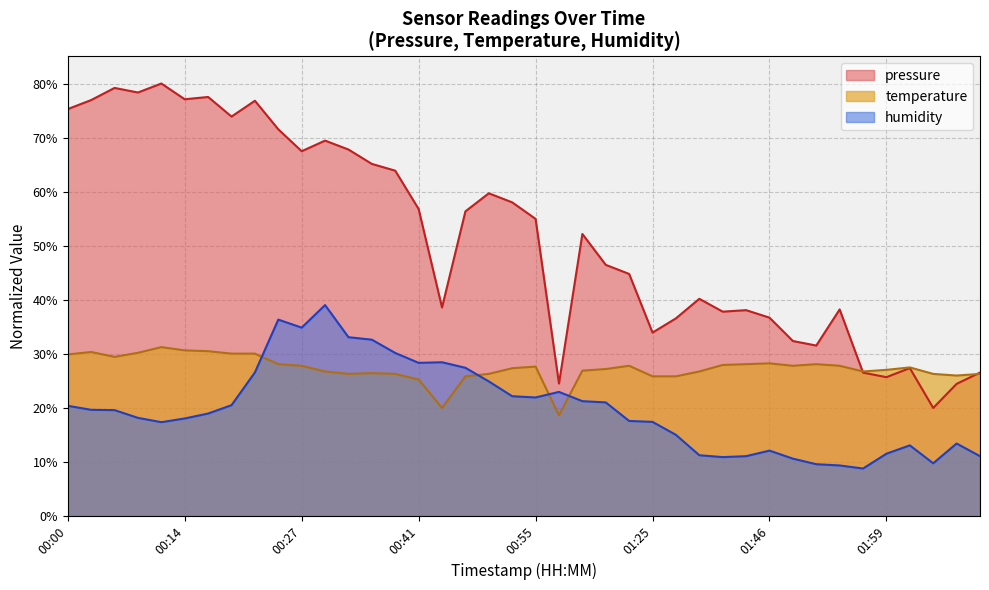

True or false: temperature has more than 0 interior local peaks.

True